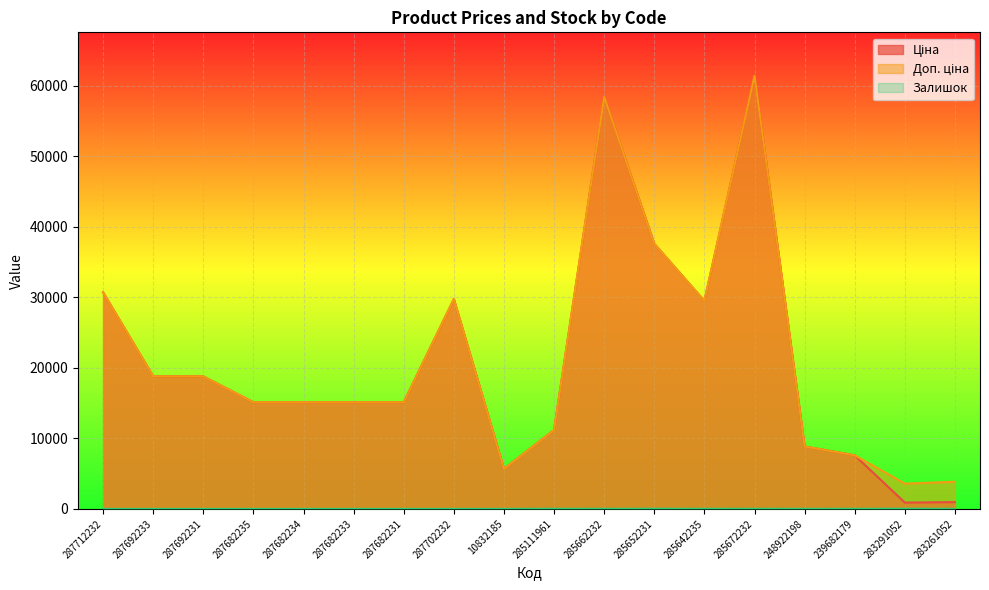

What is the spread (max minus min) of values at 287682231?

15120.0